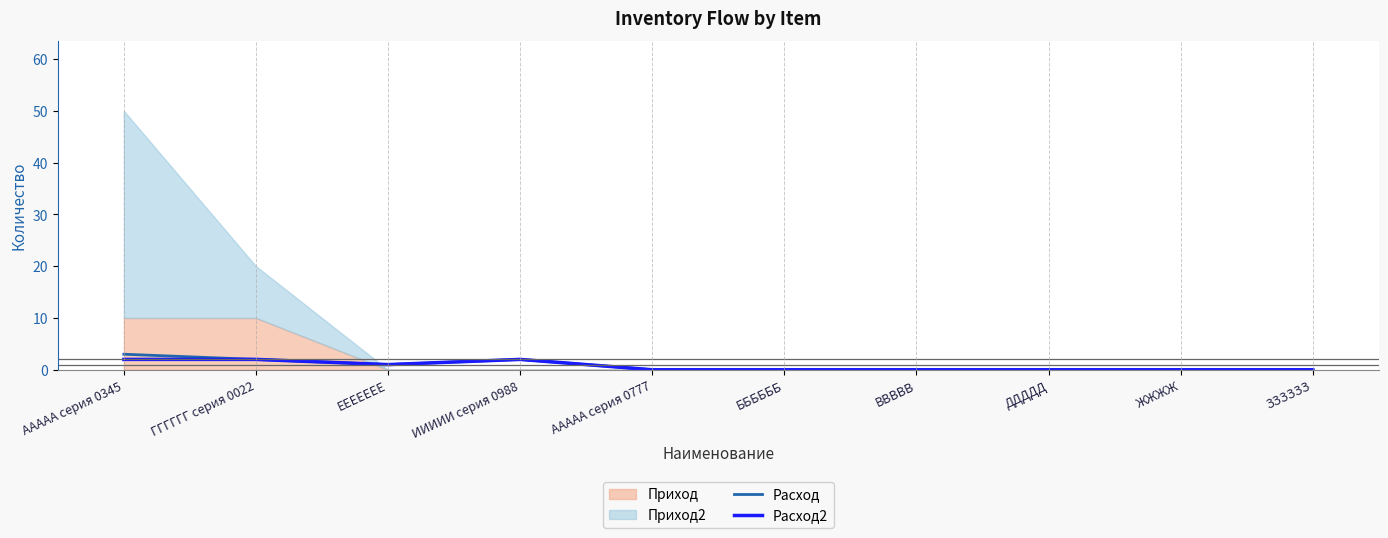

How many data points does each series have?

10